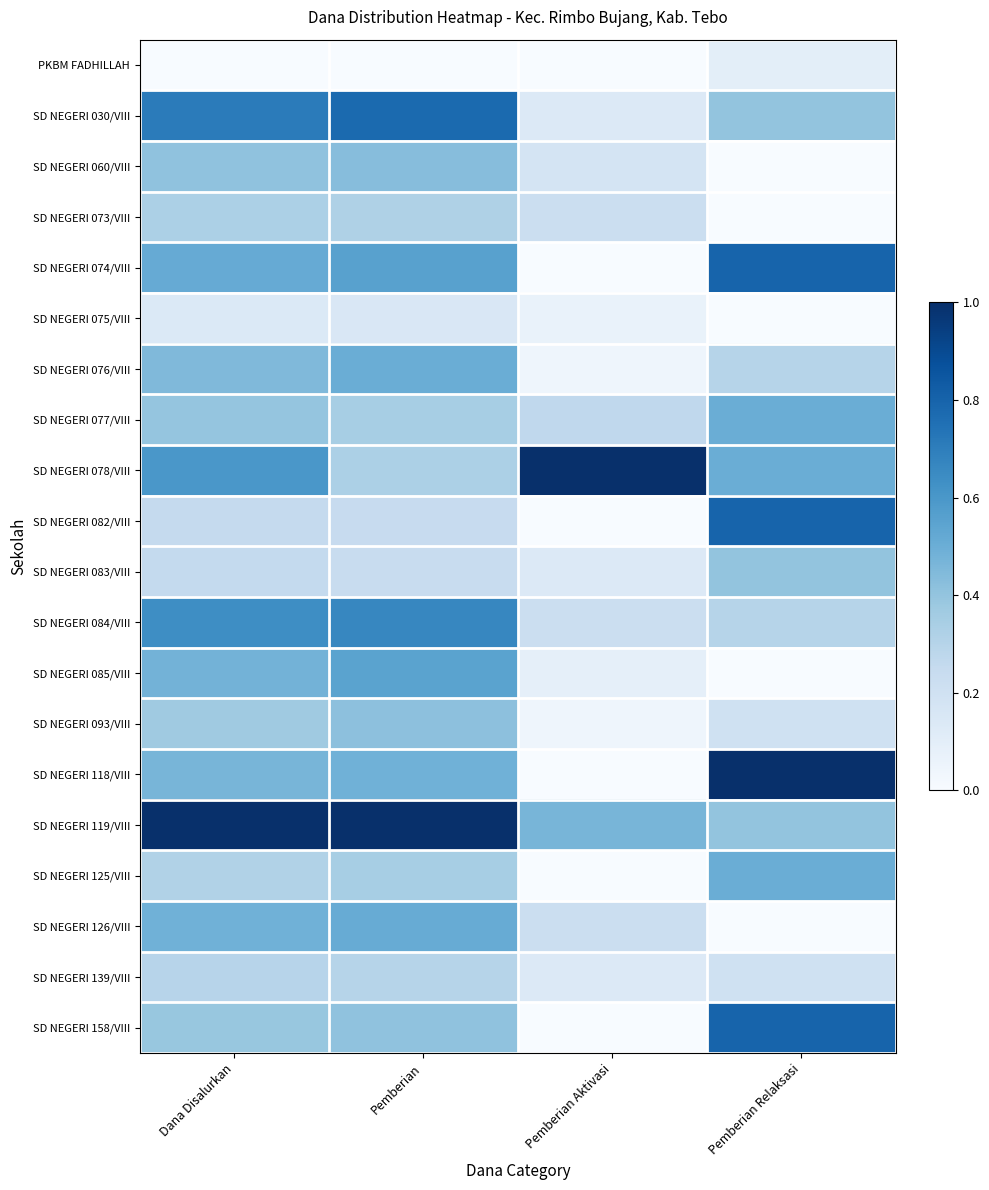

Reading left to right, transcribe all the data shown in this chart.

PKBM FADHILLAH: Dana Disalurkan=0.0	Pemberian=0.0	Pemberian Aktivasi=0.0	Pemberian Relaksasi=0.1
SD NEGERI 030/VIII: Dana Disalurkan=0.7	Pemberian=0.8	Pemberian Aktivasi=0.1	Pemberian Relaksasi=0.4
SD NEGERI 060/VIII: Dana Disalurkan=0.4	Pemberian=0.4	Pemberian Aktivasi=0.2	Pemberian Relaksasi=0.0
SD NEGERI 073/VIII: Dana Disalurkan=0.3	Pemberian=0.3	Pemberian Aktivasi=0.2	Pemberian Relaksasi=0.0
SD NEGERI 074/VIII: Dana Disalurkan=0.5	Pemberian=0.6	Pemberian Aktivasi=0.0	Pemberian Relaksasi=0.8
SD NEGERI 075/VIII: Dana Disalurkan=0.1	Pemberian=0.1	Pemberian Aktivasi=0.1	Pemberian Relaksasi=0.0
SD NEGERI 076/VIII: Dana Disalurkan=0.4	Pemberian=0.5	Pemberian Aktivasi=0.0	Pemberian Relaksasi=0.3
SD NEGERI 077/VIII: Dana Disalurkan=0.4	Pemberian=0.3	Pemberian Aktivasi=0.3	Pemberian Relaksasi=0.5
SD NEGERI 078/VIII: Dana Disalurkan=0.6	Pemberian=0.3	Pemberian Aktivasi=1.0	Pemberian Relaksasi=0.5
SD NEGERI 082/VIII: Dana Disalurkan=0.2	Pemberian=0.2	Pemberian Aktivasi=0.0	Pemberian Relaksasi=0.8
SD NEGERI 083/VIII: Dana Disalurkan=0.3	Pemberian=0.2	Pemberian Aktivasi=0.1	Pemberian Relaksasi=0.4
SD NEGERI 084/VIII: Dana Disalurkan=0.6	Pemberian=0.7	Pemberian Aktivasi=0.2	Pemberian Relaksasi=0.3
SD NEGERI 085/VIII: Dana Disalurkan=0.5	Pemberian=0.5	Pemberian Aktivasi=0.1	Pemberian Relaksasi=0.0
SD NEGERI 093/VIII: Dana Disalurkan=0.4	Pemberian=0.4	Pemberian Aktivasi=0.0	Pemberian Relaksasi=0.2
SD NEGERI 118/VIII: Dana Disalurkan=0.5	Pemberian=0.5	Pemberian Aktivasi=0.0	Pemberian Relaksasi=1.0
SD NEGERI 119/VIII: Dana Disalurkan=1.0	Pemberian=1.0	Pemberian Aktivasi=0.5	Pemberian Relaksasi=0.4
SD NEGERI 125/VIII: Dana Disalurkan=0.3	Pemberian=0.3	Pemberian Aktivasi=0.0	Pemberian Relaksasi=0.5
SD NEGERI 126/VIII: Dana Disalurkan=0.5	Pemberian=0.5	Pemberian Aktivasi=0.2	Pemberian Relaksasi=0.0
SD NEGERI 139/VIII: Dana Disalurkan=0.3	Pemberian=0.3	Pemberian Aktivasi=0.1	Pemberian Relaksasi=0.2
SD NEGERI 158/VIII: Dana Disalurkan=0.4	Pemberian=0.4	Pemberian Aktivasi=0.0	Pemberian Relaksasi=0.8